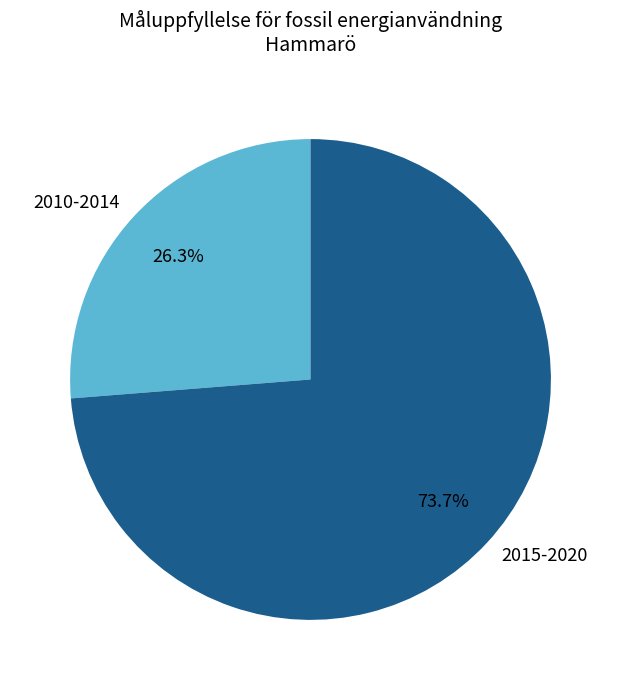

Between 2010-2014 and 2015-2020, which is larger?

2015-2020